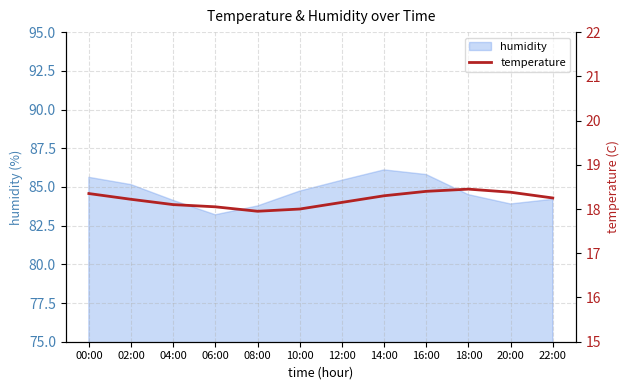

Where is the data nearest to the value 18?

10:00